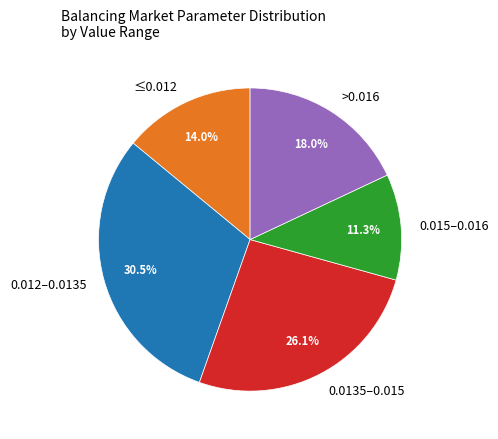

What is the ratio of the value at 0.0135–0.015 to the value at 0.012–0.0135?

0.9